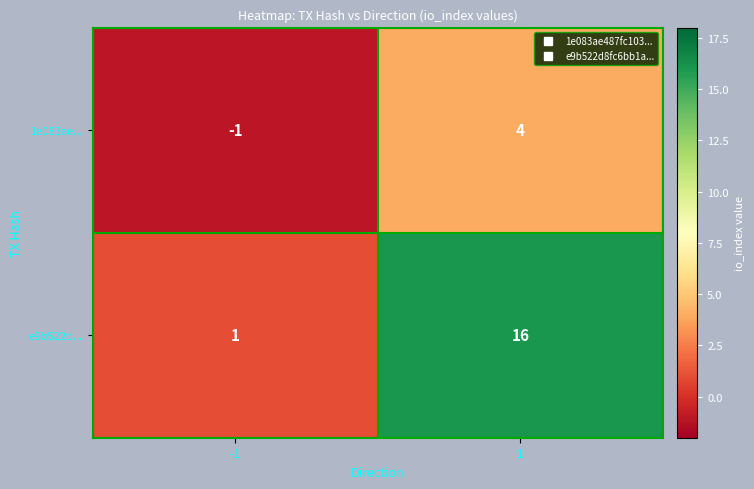

True or false: e9b522d... has a value of 1 at -1.

True